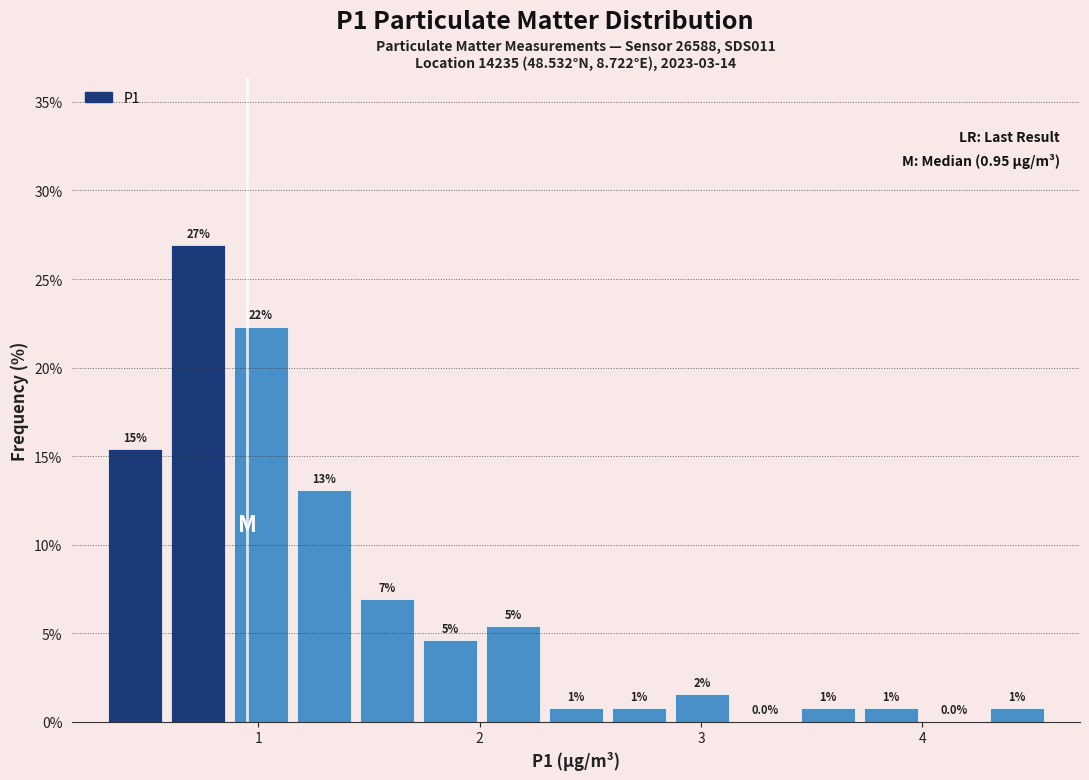

Read against the x-axis, roughly where is the centre of the tallest bar?

0.7